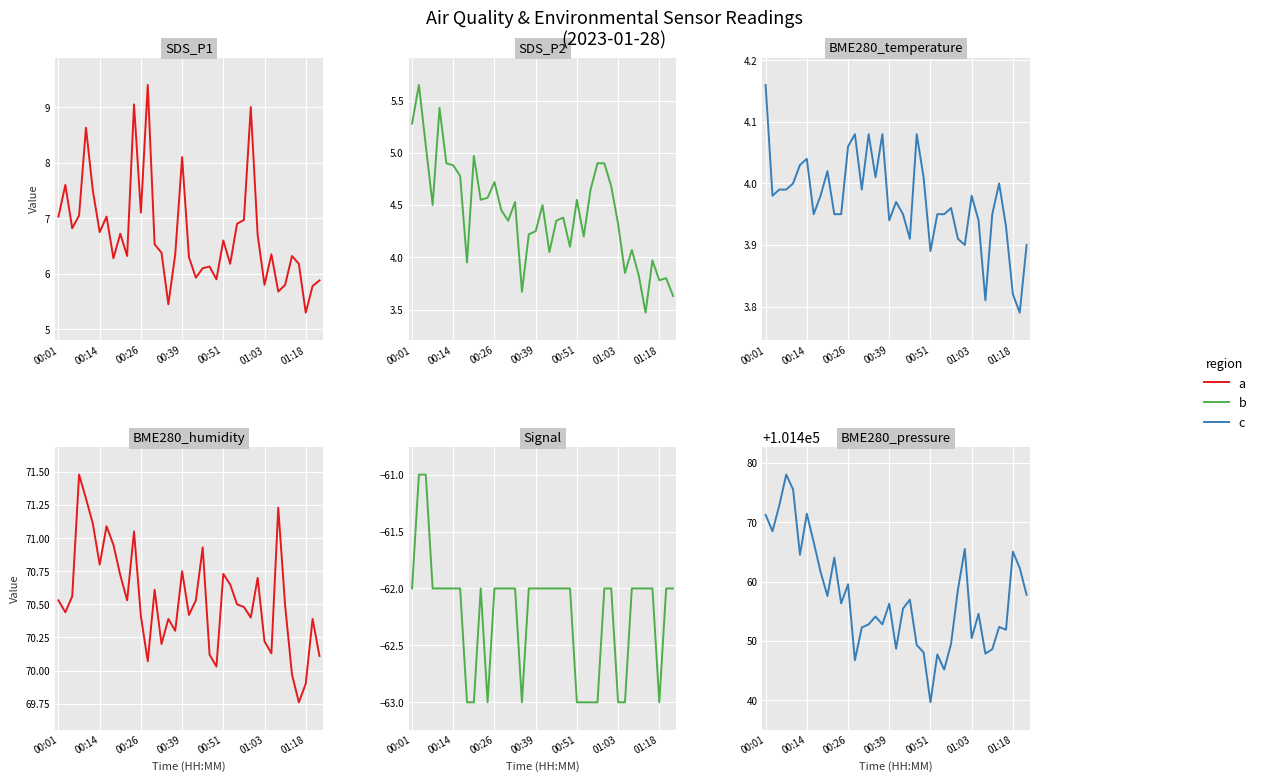

What is the value of the b point at the 9th from the left?

-63.0